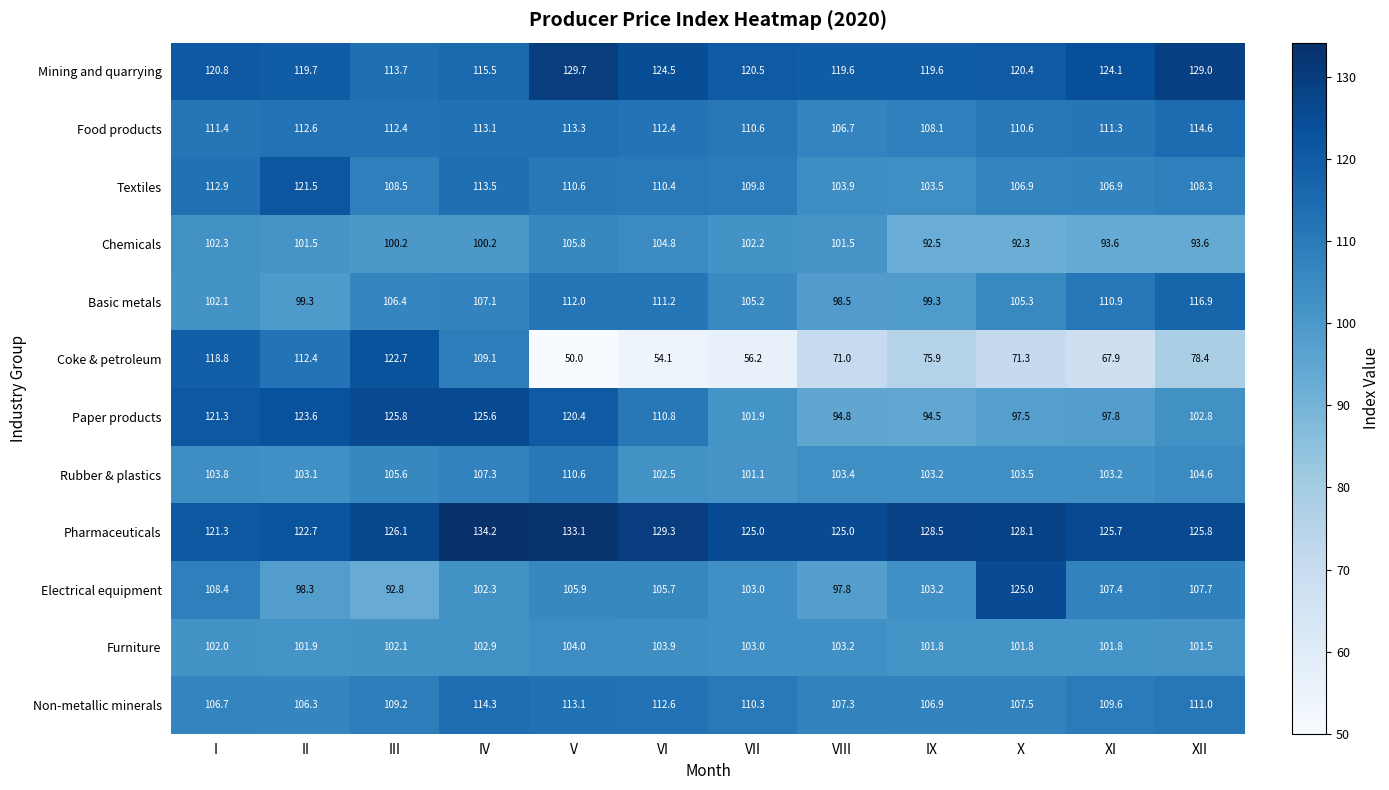

Which category has the highest value across all series?

IV